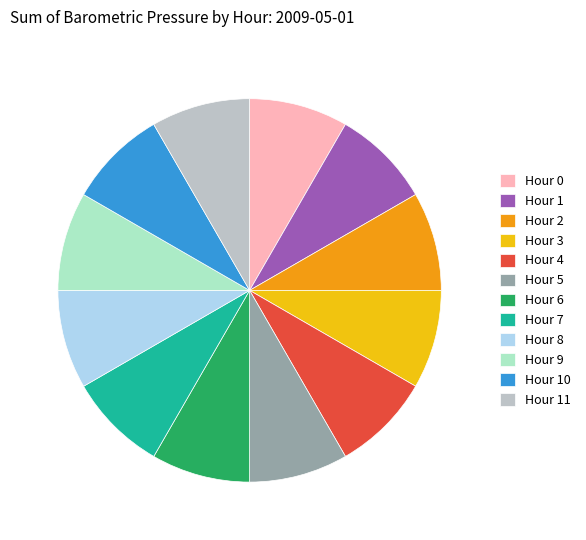

Is Hour 11 the majority of the pie?

No